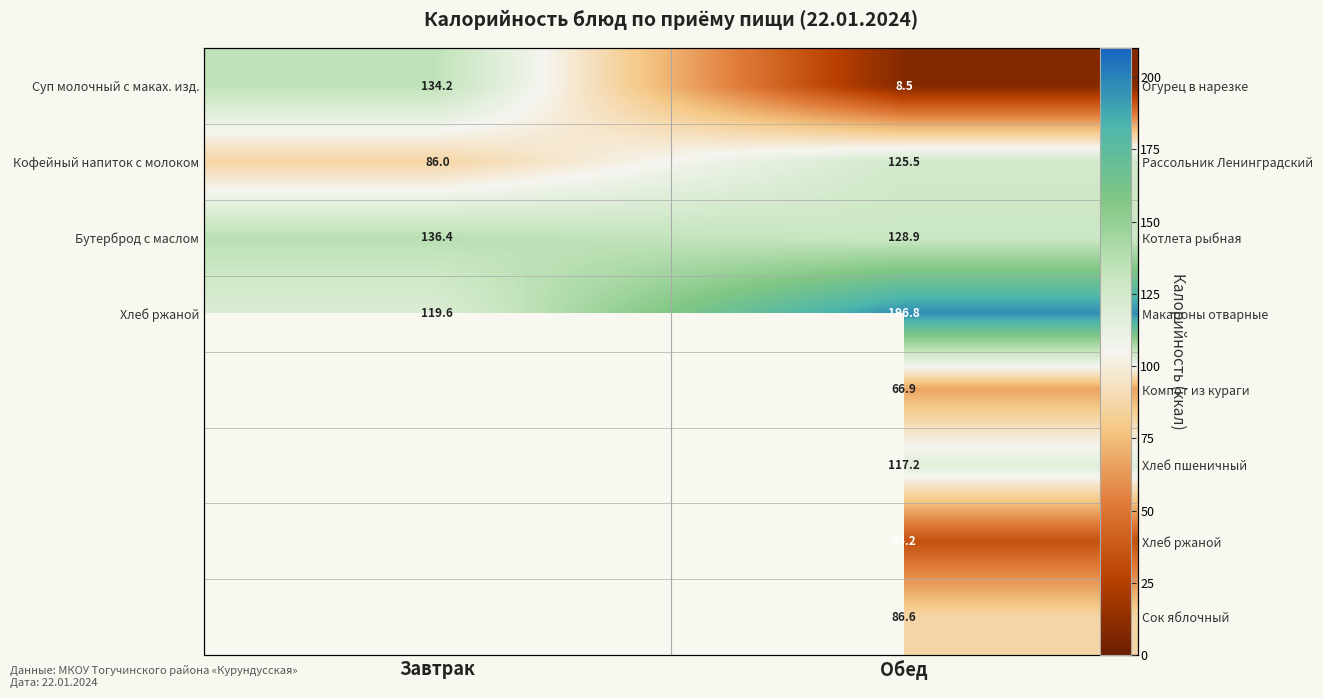

What is the spread (max minus min) of values at Обед?

188.3